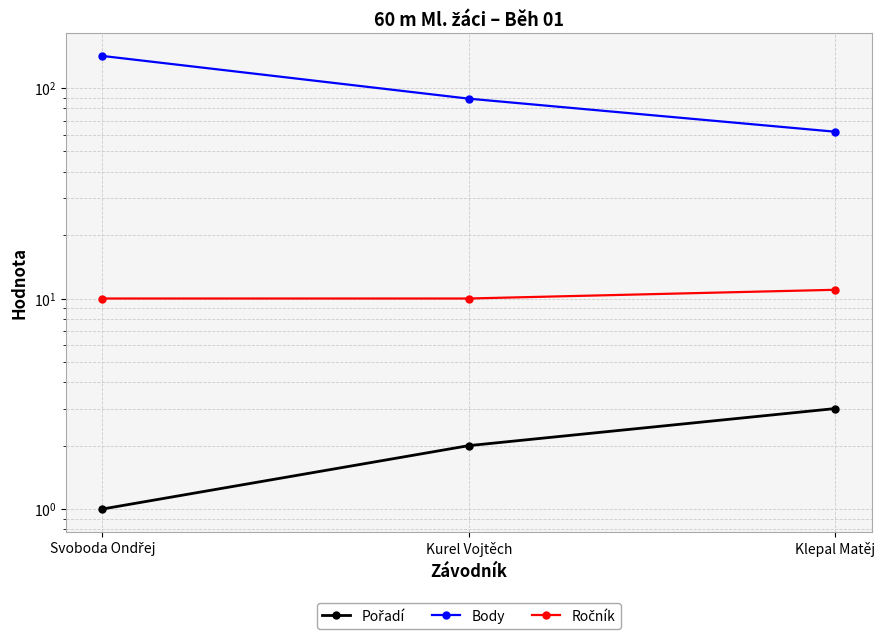

Is it true that Body equals 253 at Svoboda Ondřej?

False